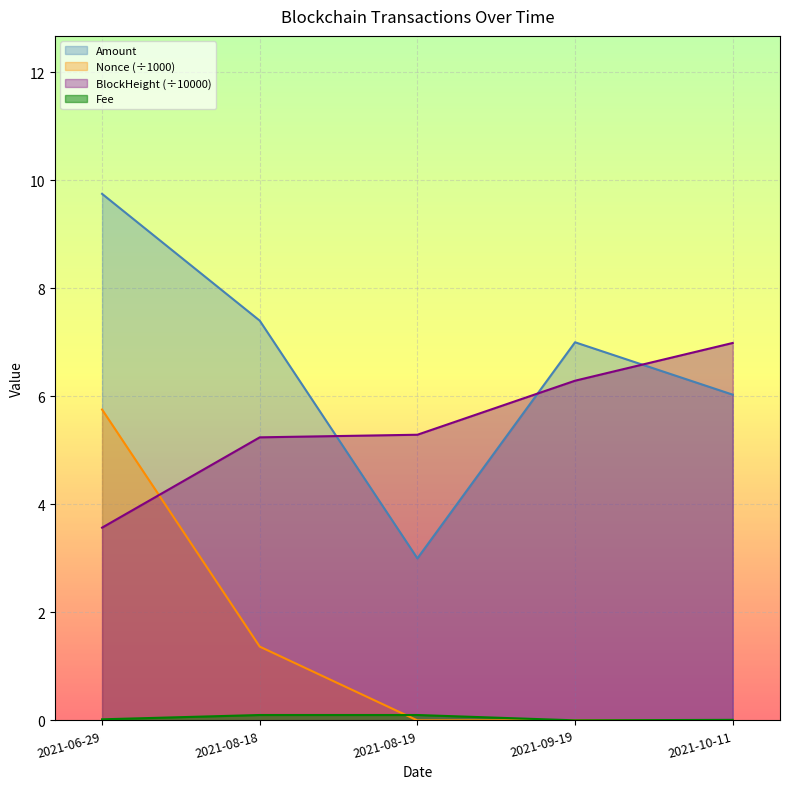

What is the maximum value shown in the chart?

9.7